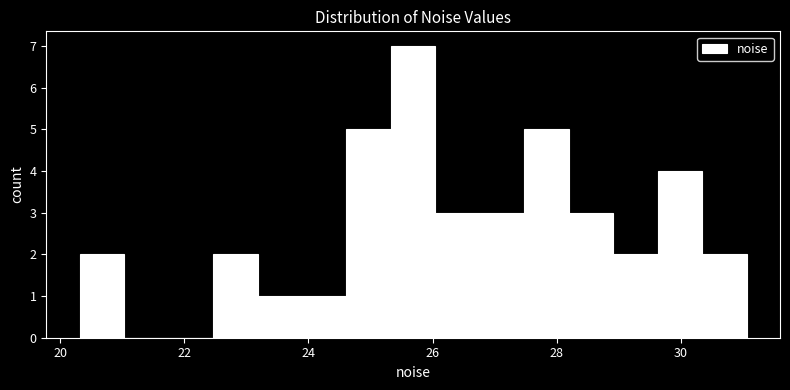

Around what value on the x-axis is the tallest bar? Give the approximate position of its centre, as read against the axis.

25.6